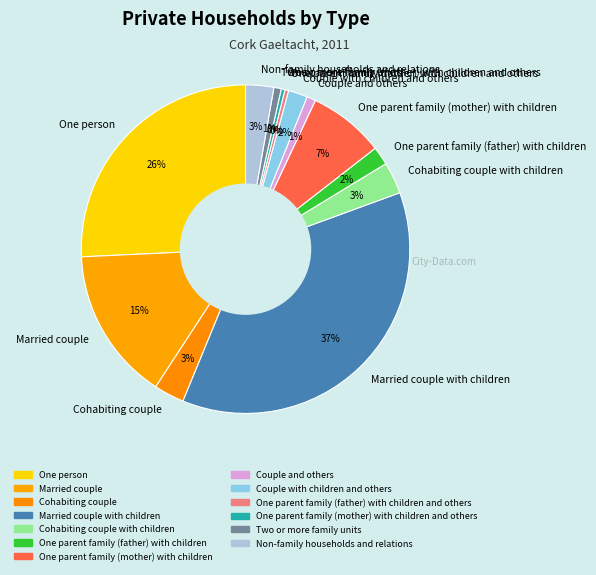

How many segments does this pie chart have?

13